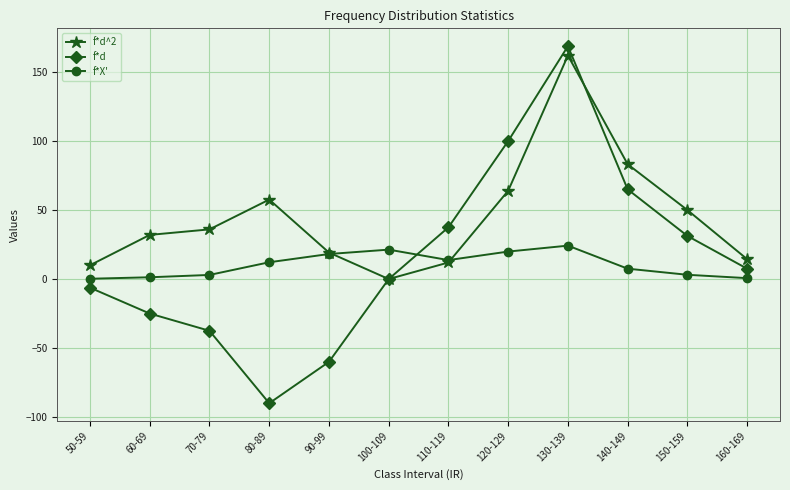

What value does the f*d series have at 90-99?

-60.0